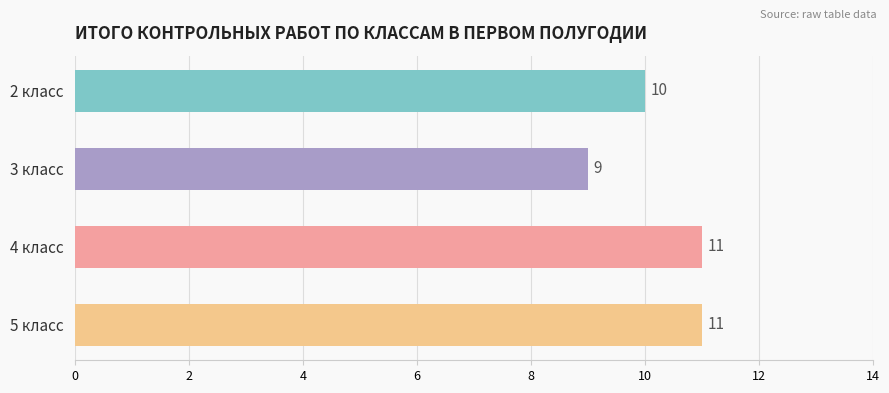

What position from the bottom is 4 класс?

2